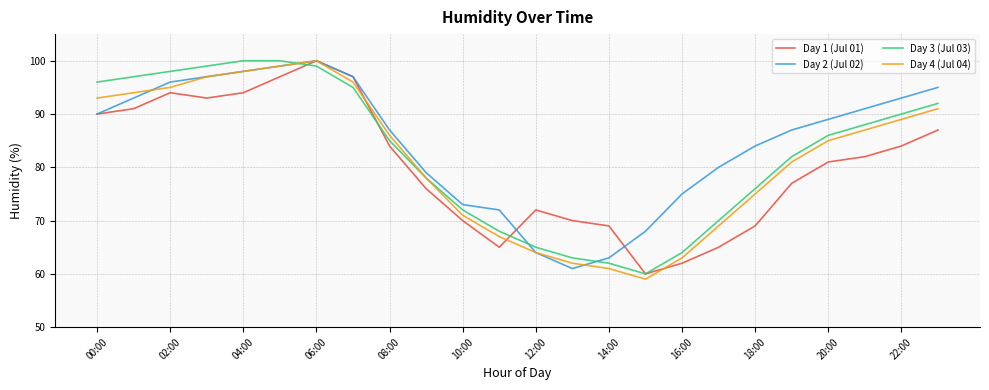

What is the lowest value of the Day 2 (Jul 02) series?

61